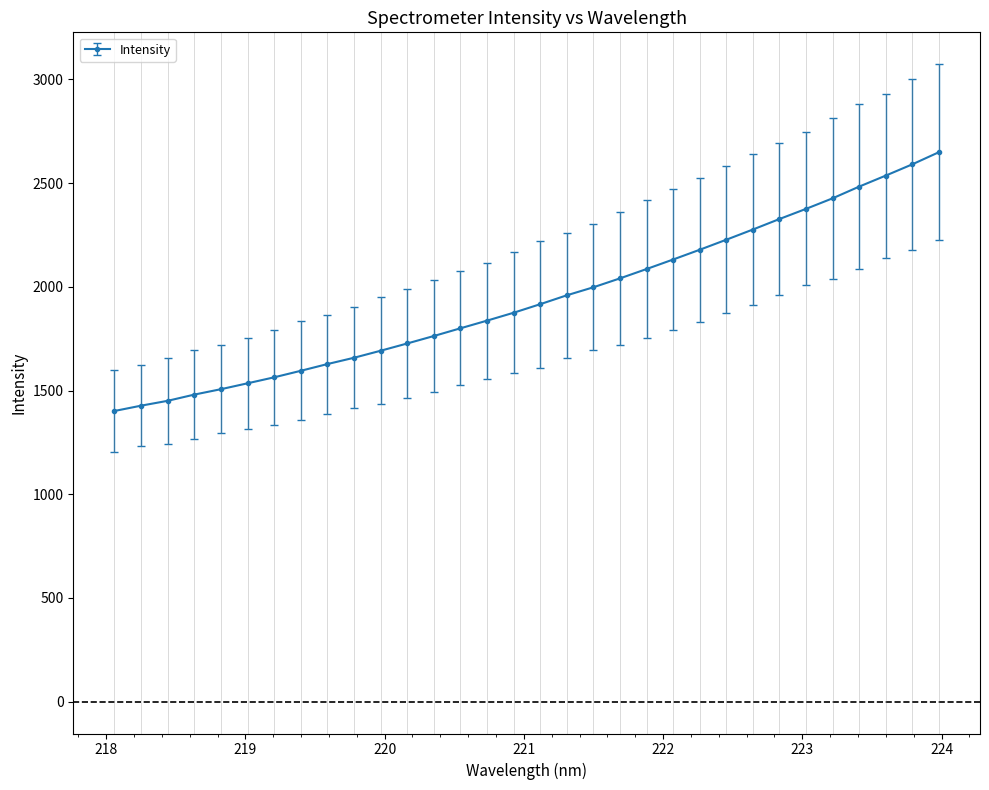

What is the smallest value displayed?

1401.4